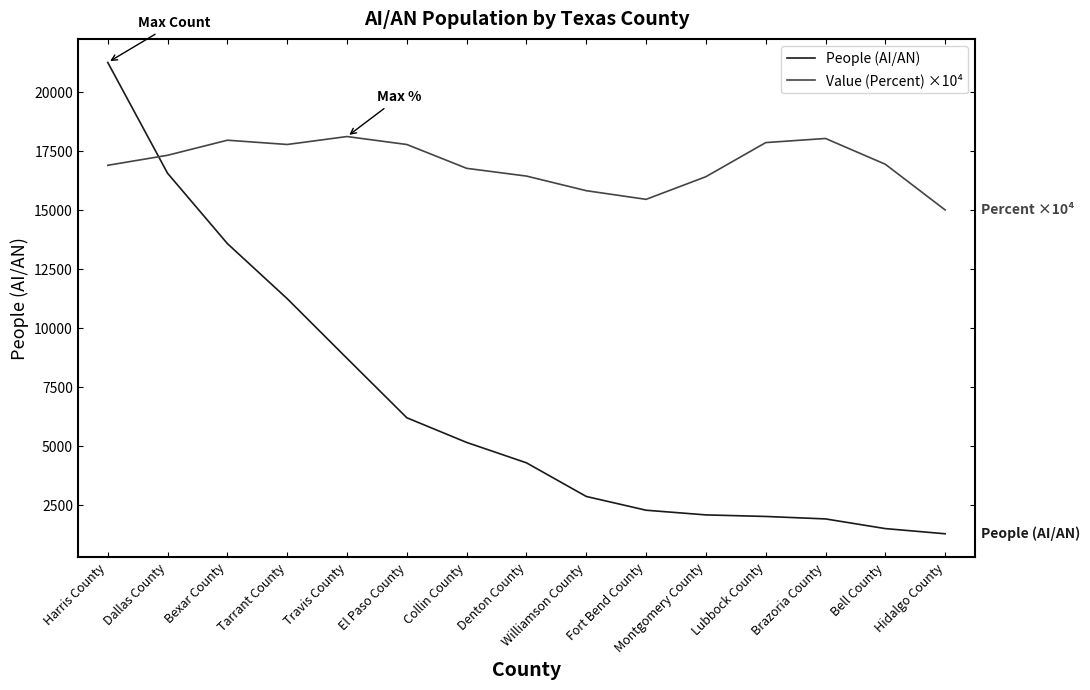

Between which two adjacent categories do Value (Percent) ×10⁴ and People (AI/AN) first intersect?

Harris County and Dallas County